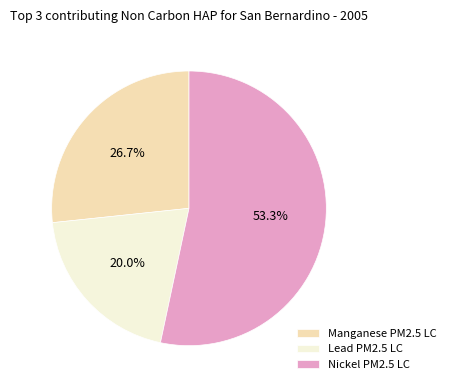

Is Lead PM2.5 LC the majority of the pie?

No